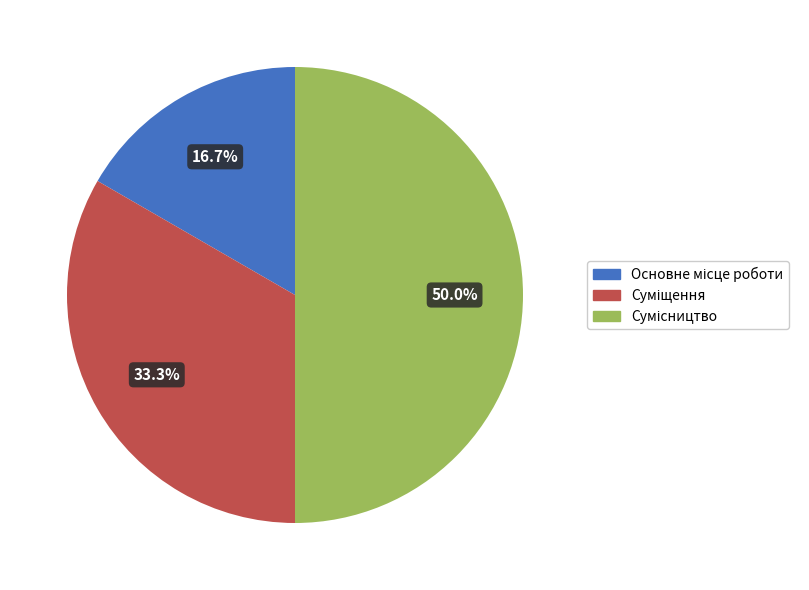

How many slices are in this pie chart?

3